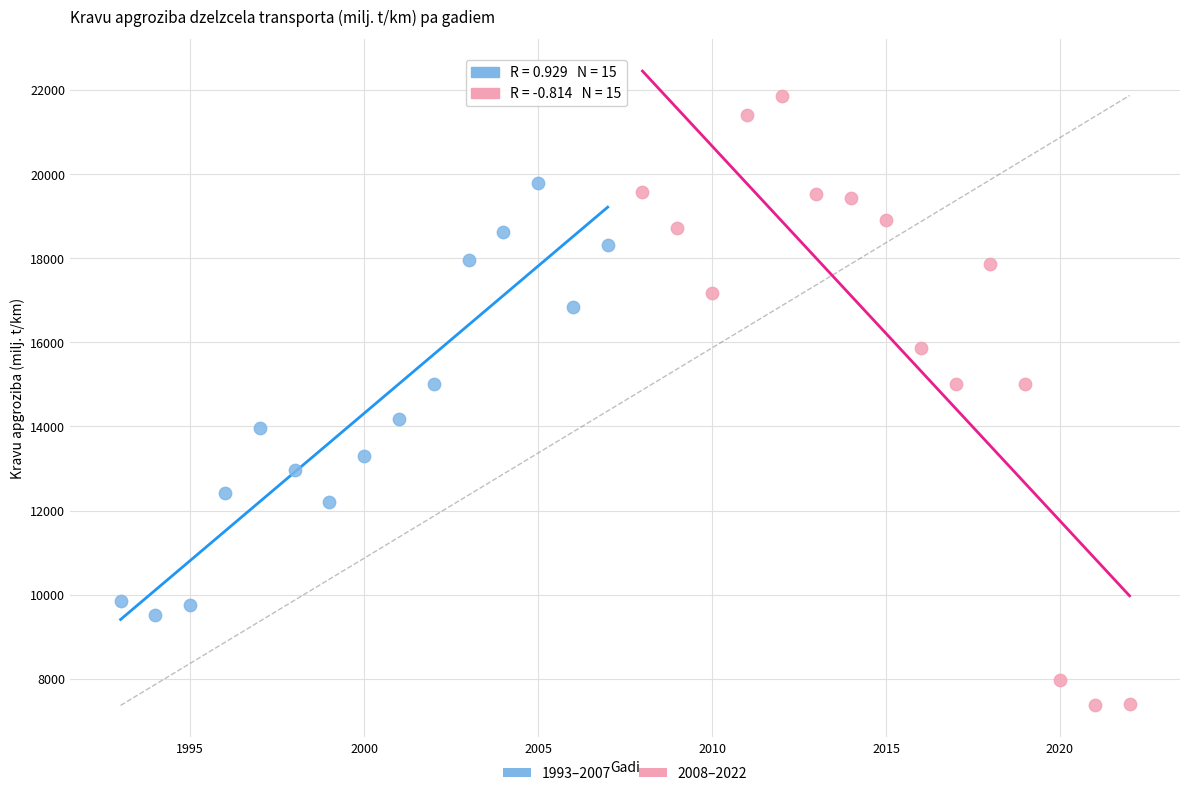

Which series reaches the minimum Y coordinate?

2008–2022